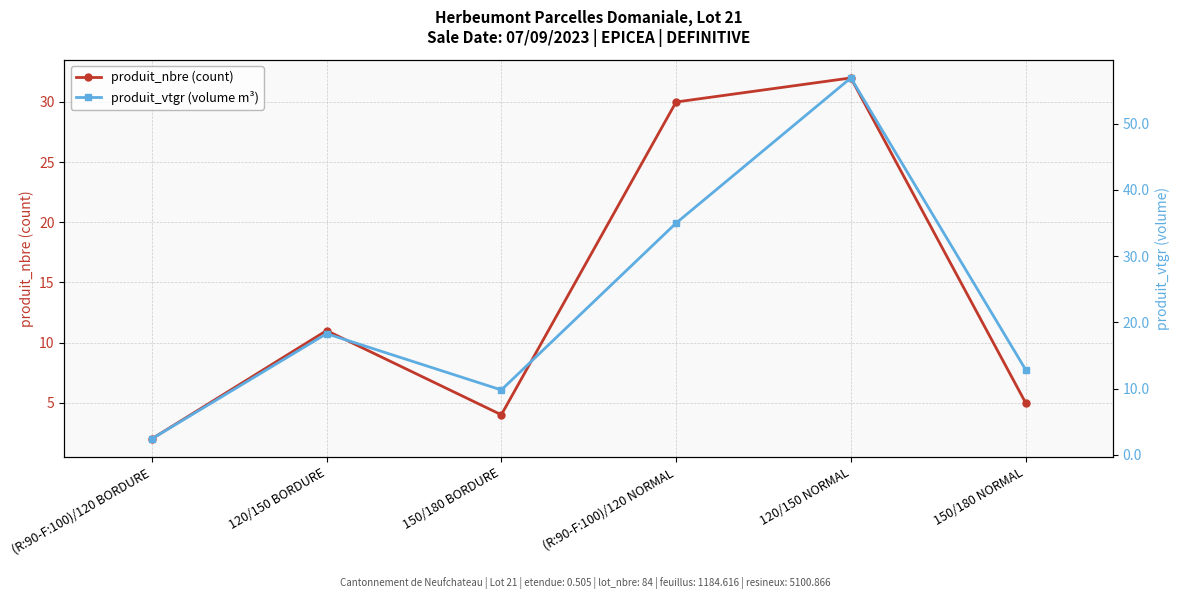

At which category is the sum across all series the highest?

120/150 NORMAL